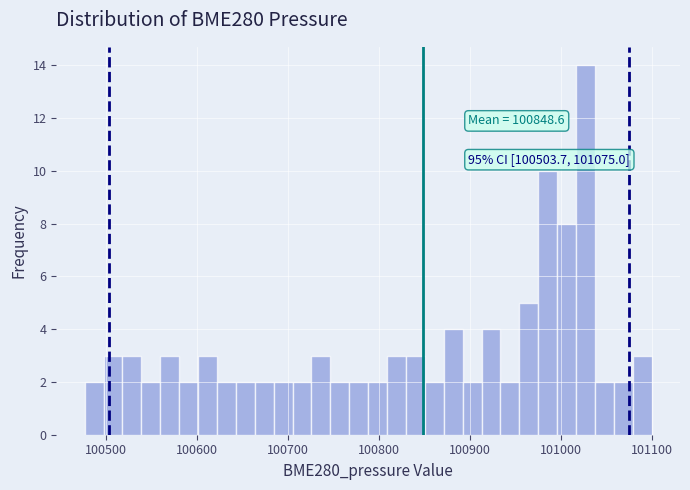

Around what value on the x-axis is the tallest bar? Give the approximate position of its centre, as read against the axis.

101030